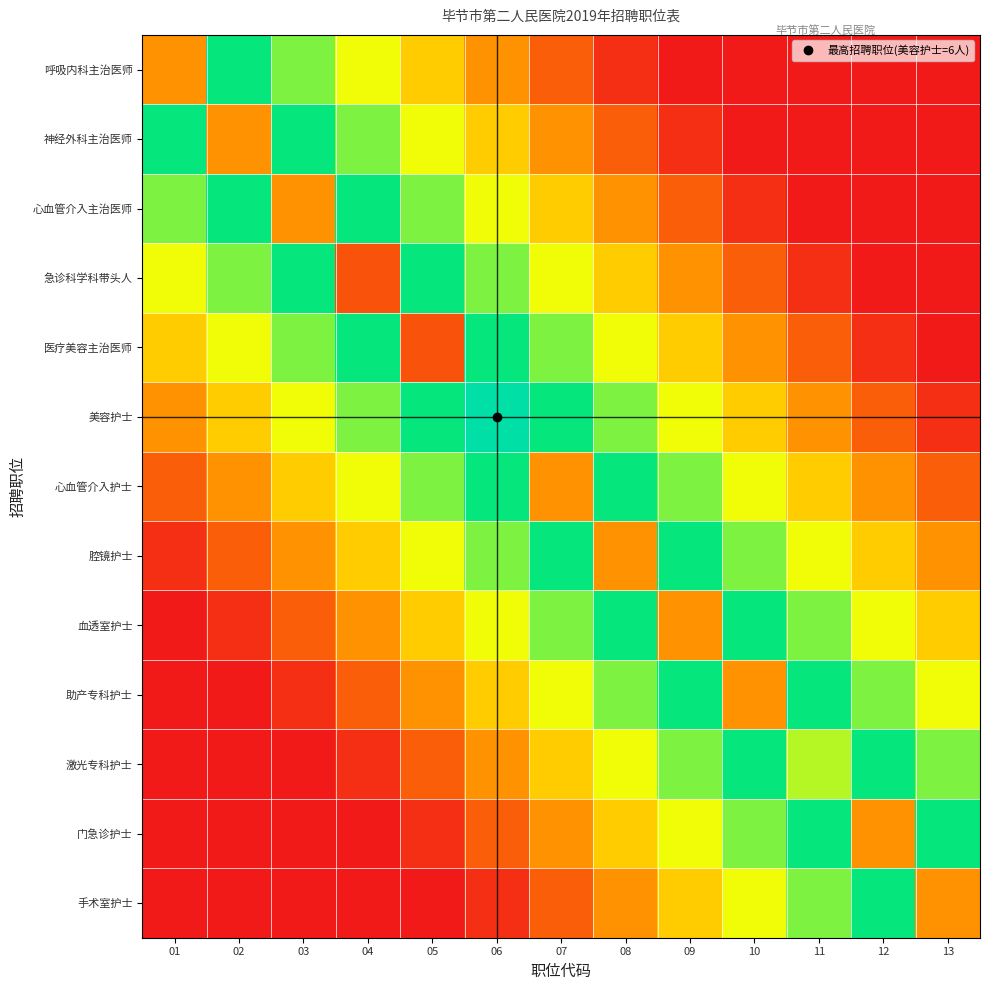

Reading right to left, extract all data points from this chart.

呼吸内科主治医师: 13=0.0	12=0.0	11=0.0	10=0.0	09=0.0	08=0.4	07=1.2	06=2.0	05=2.8	04=3.6	03=4.4	02=5.2	01=2.0
神经外科主治医师: 13=0.0	12=0.0	11=0.0	10=0.0	09=0.4	08=1.2	07=2.0	06=2.8	05=3.6	04=4.4	03=5.2	02=2.0	01=5.2
心血管介入主治医师: 13=0.0	12=0.0	11=0.0	10=0.4	09=1.2	08=2.0	07=2.8	06=3.6	05=4.4	04=5.2	03=2.0	02=5.2	01=4.4
急诊科学科带头人: 13=0.0	12=0.0	11=0.4	10=1.2	09=2.0	08=2.8	07=3.6	06=4.4	05=5.2	04=1.0	03=5.2	02=4.4	01=3.6
医疗美容主治医师: 13=0.0	12=0.4	11=1.2	10=2.0	09=2.8	08=3.6	07=4.4	06=5.2	05=1.0	04=5.2	03=4.4	02=3.6	01=2.8
美容护士: 13=0.4	12=1.2	11=2.0	10=2.8	09=3.6	08=4.4	07=5.2	06=6.0	05=5.2	04=4.4	03=3.6	02=2.8	01=2.0
心血管介入护士: 13=1.2	12=2.0	11=2.8	10=3.6	09=4.4	08=5.2	07=2.0	06=5.2	05=4.4	04=3.6	03=2.8	02=2.0	01=1.2
腔镜护士: 13=2.0	12=2.8	11=3.6	10=4.4	09=5.2	08=2.0	07=5.2	06=4.4	05=3.6	04=2.8	03=2.0	02=1.2	01=0.4
血透室护士: 13=2.8	12=3.6	11=4.4	10=5.2	09=2.0	08=5.2	07=4.4	06=3.6	05=2.8	04=2.0	03=1.2	02=0.4	01=0.0
助产专科护士: 13=3.6	12=4.4	11=5.2	10=2.0	09=5.2	08=4.4	07=3.6	06=2.8	05=2.0	04=1.2	03=0.4	02=0.0	01=0.0
激光专科护士: 13=4.4	12=5.2	11=4.0	10=5.2	09=4.4	08=3.6	07=2.8	06=2.0	05=1.2	04=0.4	03=0.0	02=0.0	01=0.0
门急诊护士: 13=5.2	12=2.0	11=5.2	10=4.4	09=3.6	08=2.8	07=2.0	06=1.2	05=0.4	04=0.0	03=0.0	02=0.0	01=0.0
手术室护士: 13=2.0	12=5.2	11=4.4	10=3.6	09=2.8	08=2.0	07=1.2	06=0.4	05=0.0	04=0.0	03=0.0	02=0.0	01=0.0